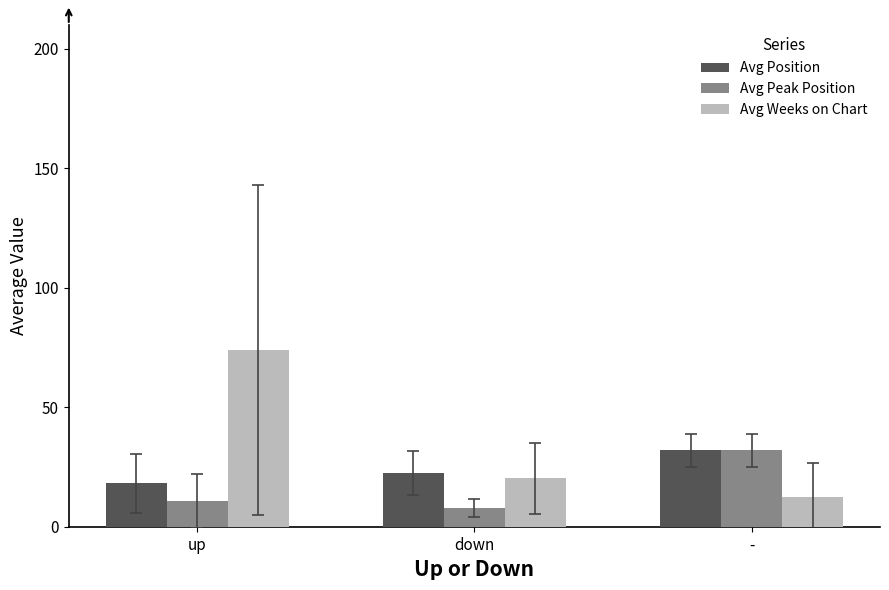

What are all the series names shown in the legend?

Avg Position, Avg Peak Position, Avg Weeks on Chart